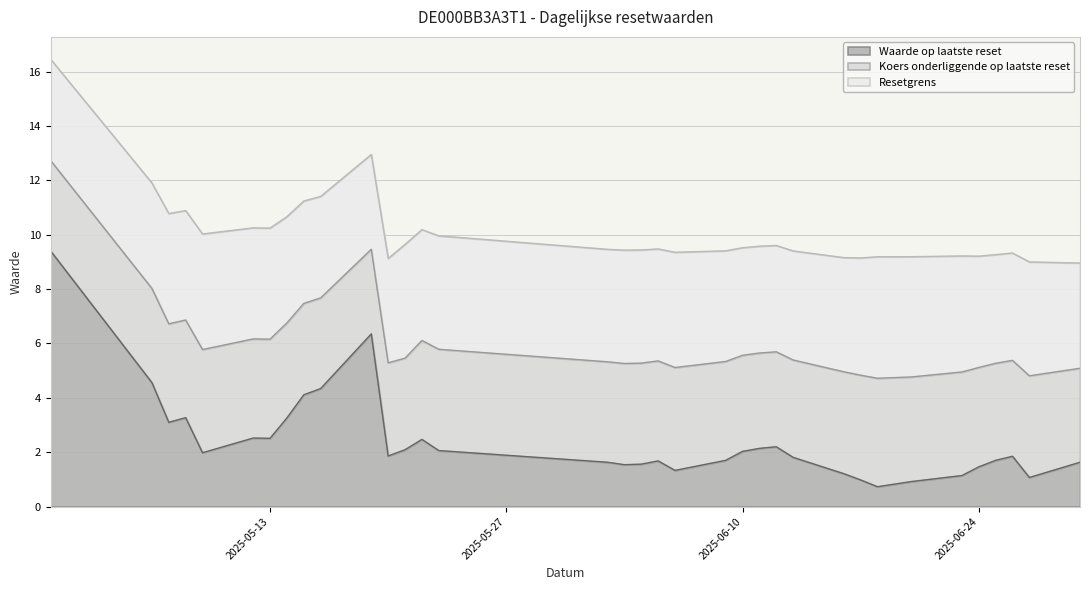

How many lines are shown in the chart?

3